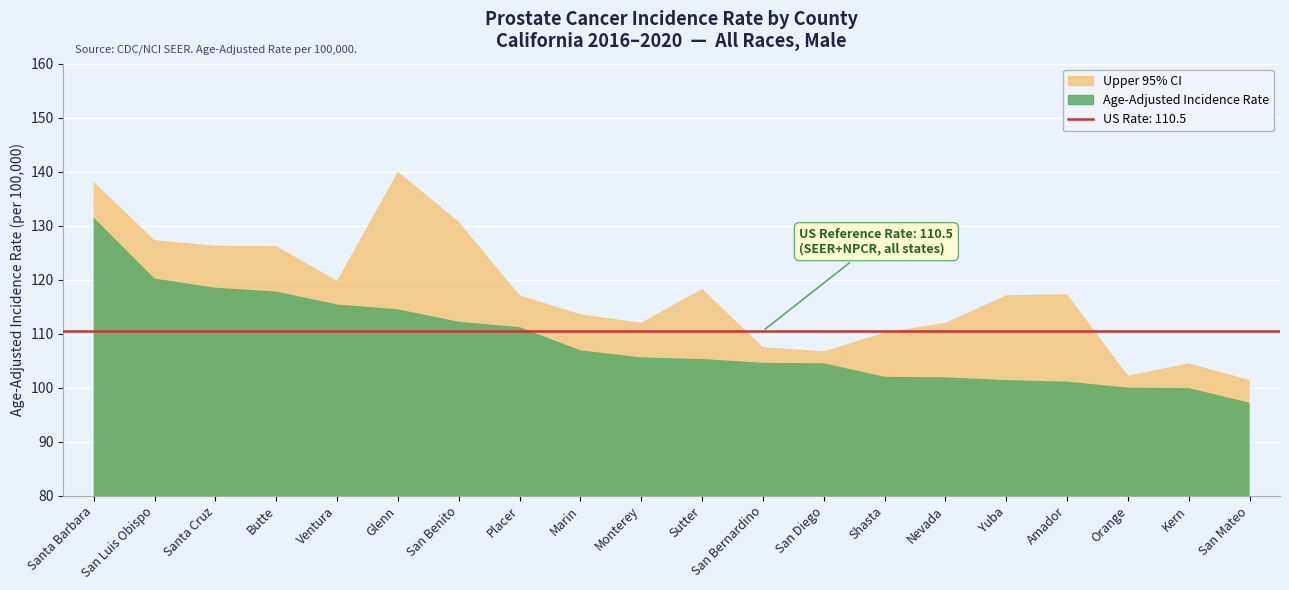

What is the label of the 10th point from the right?

Sutter